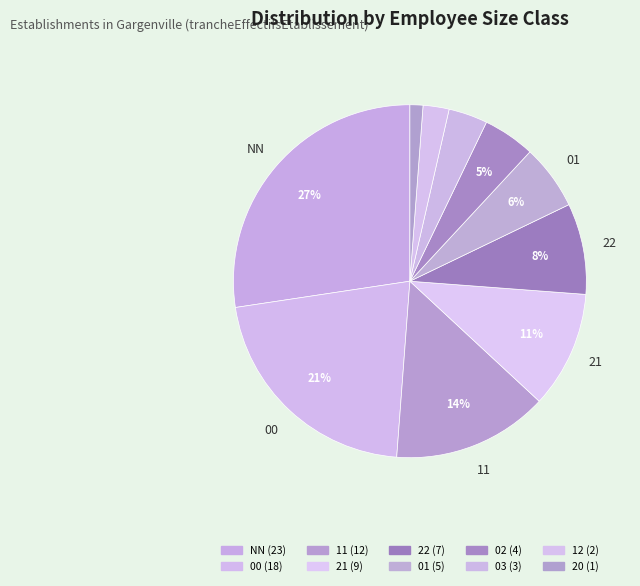

Is it true that 20 is 1% of the pie?

True